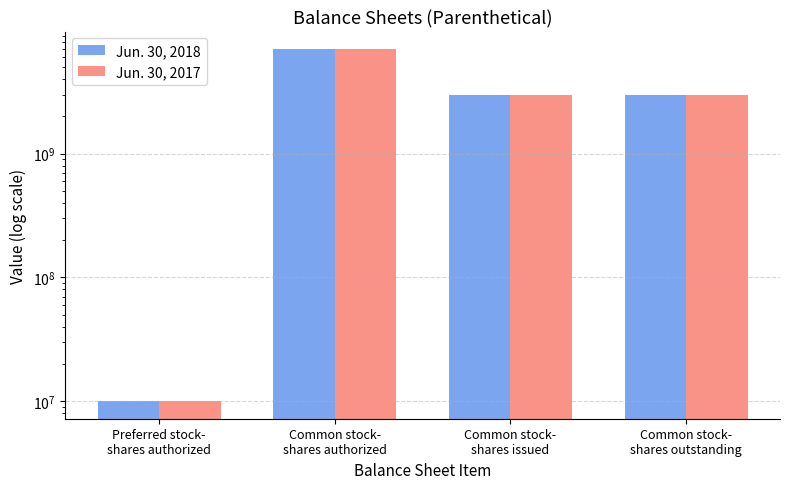

What is the sum of the Jun. 30, 2018 values at Common stock-
shares issued and Common stock-
shares outstanding?

5928363080